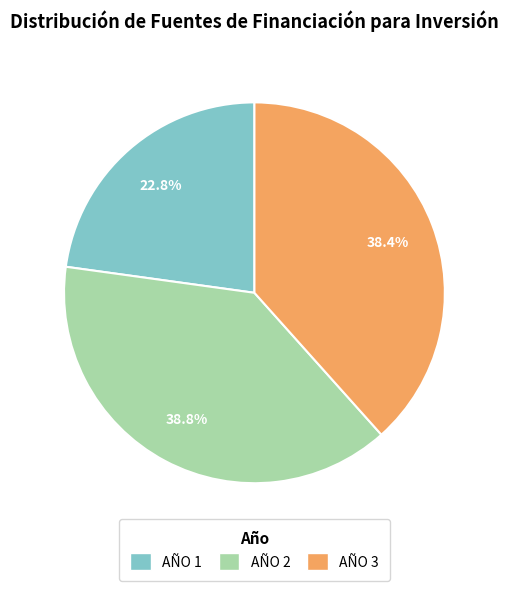

Does any single category account for the majority?

No